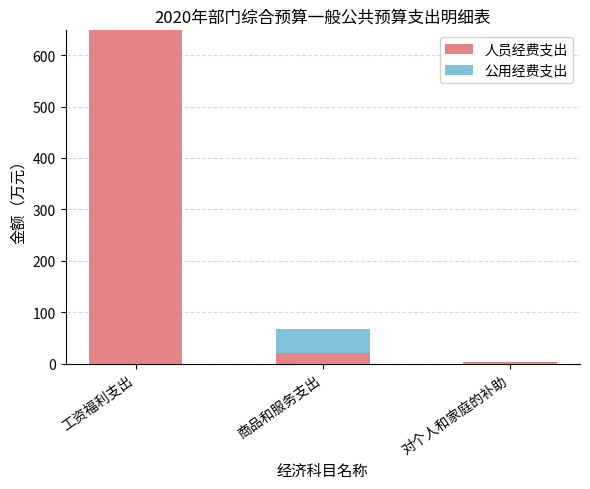

Reading left to right, what are the values for 人员经费支出?

工资福利支出=648.2	商品和服务支出=20.0	对个人和家庭的补助=2.3